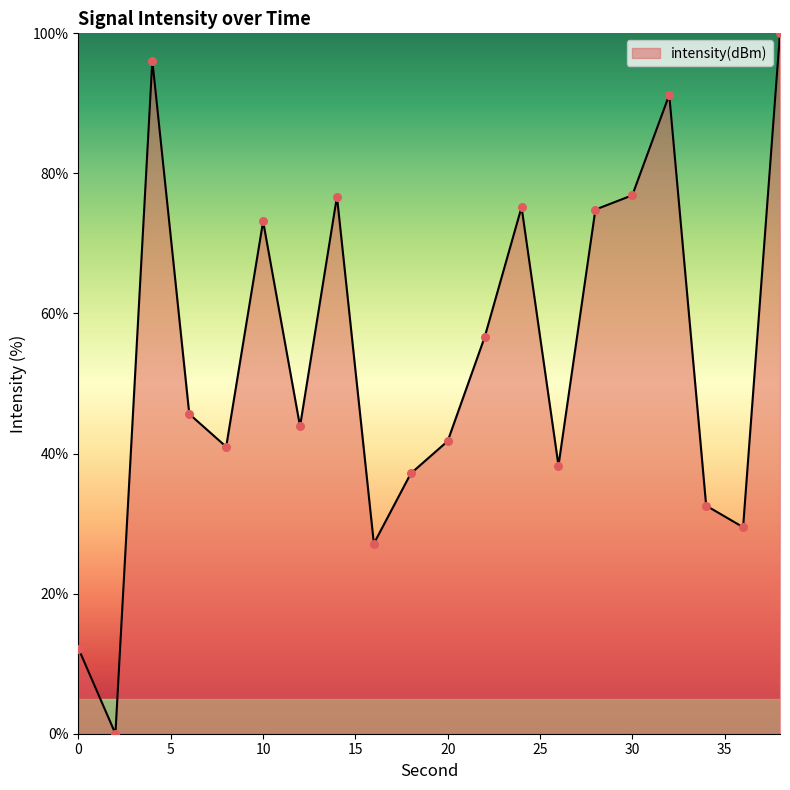

What is the greatest value displayed?

100.0